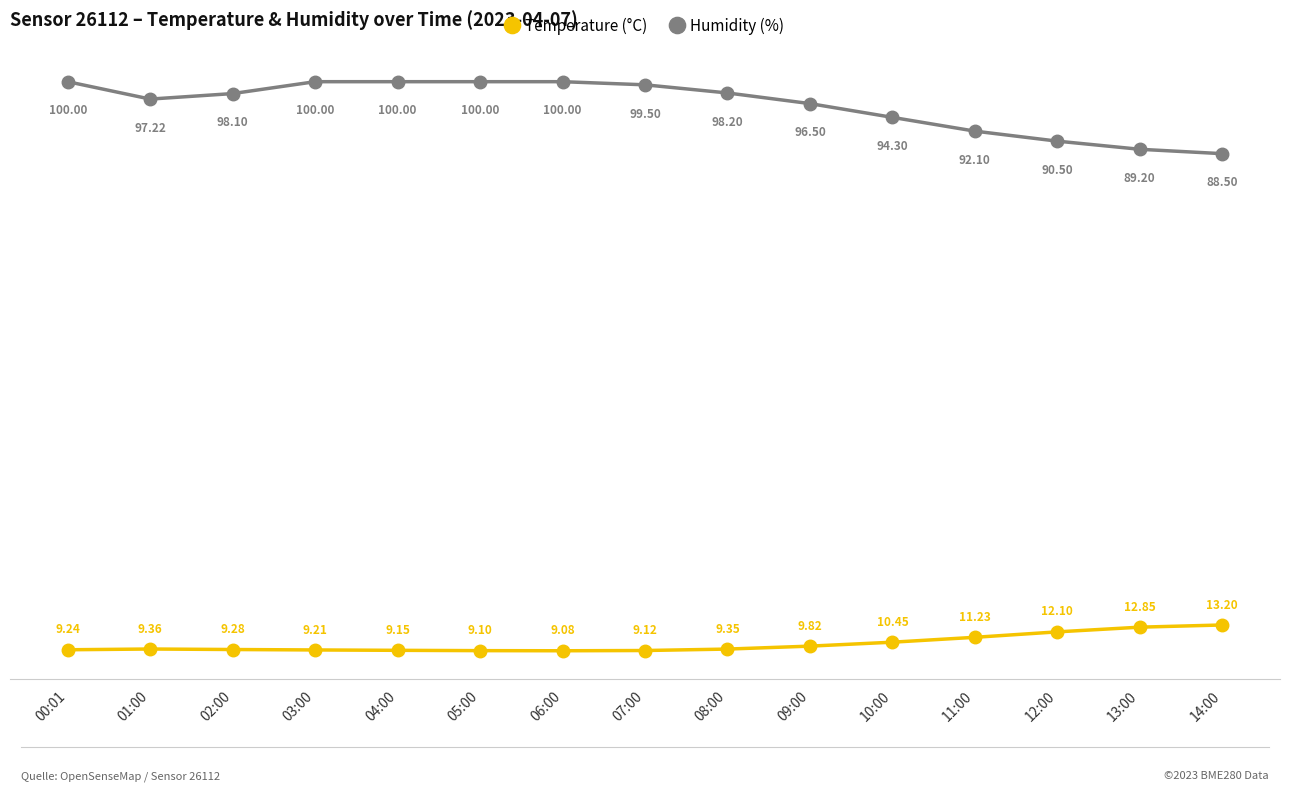

What position from the right is 12:00?

3